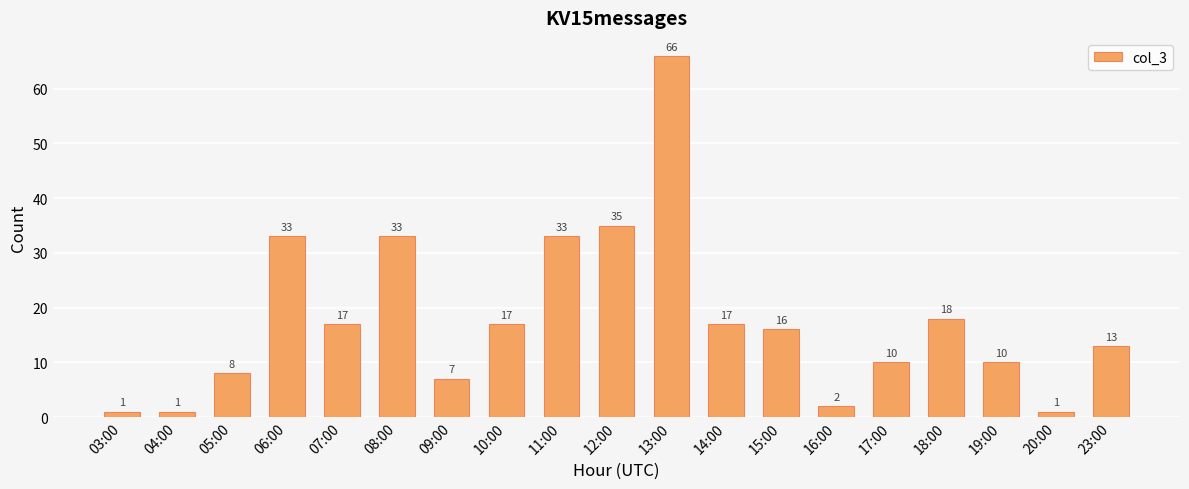

What is the difference between the values at 15:00 and 14:00?

1